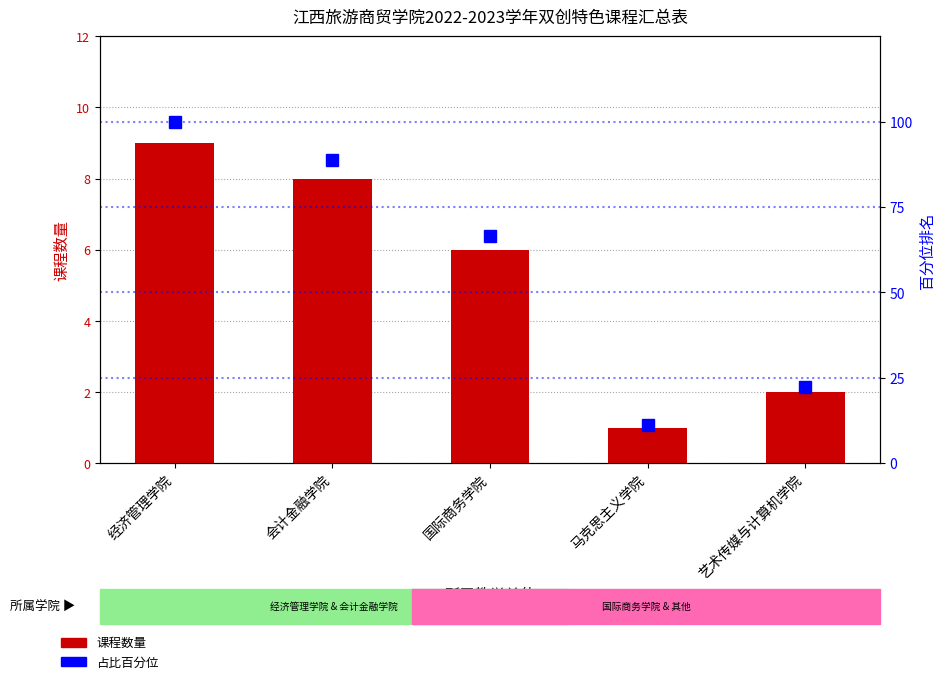

The value of 课程数量 at 经济管理学院 is 15.7. True or false?

False